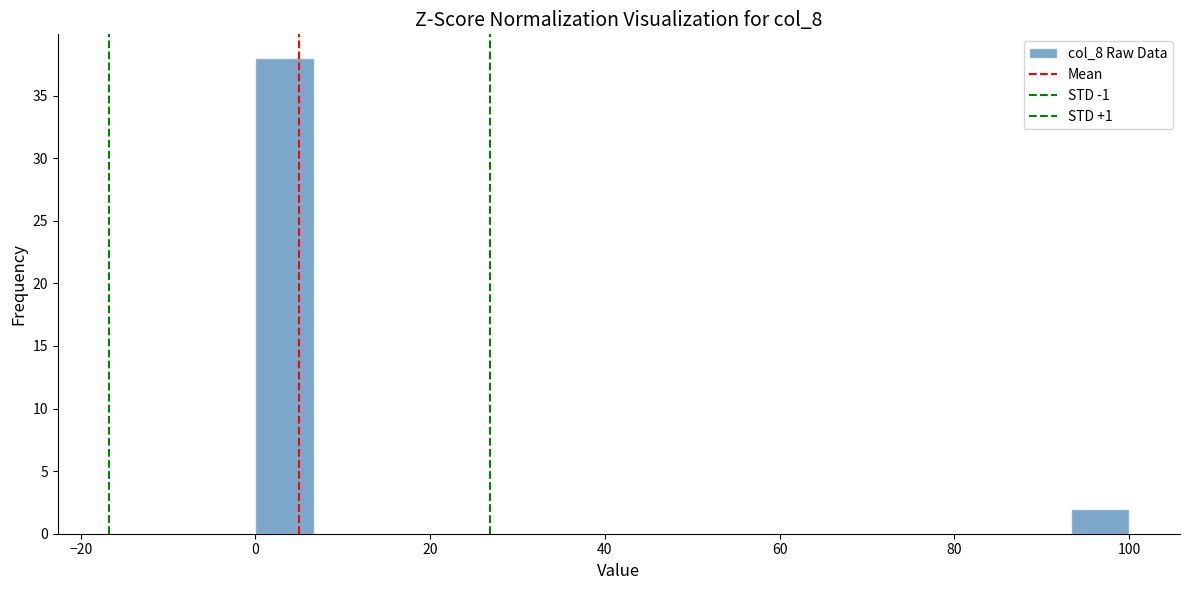

Read against the x-axis, roughly where is the centre of the tallest bar?

4